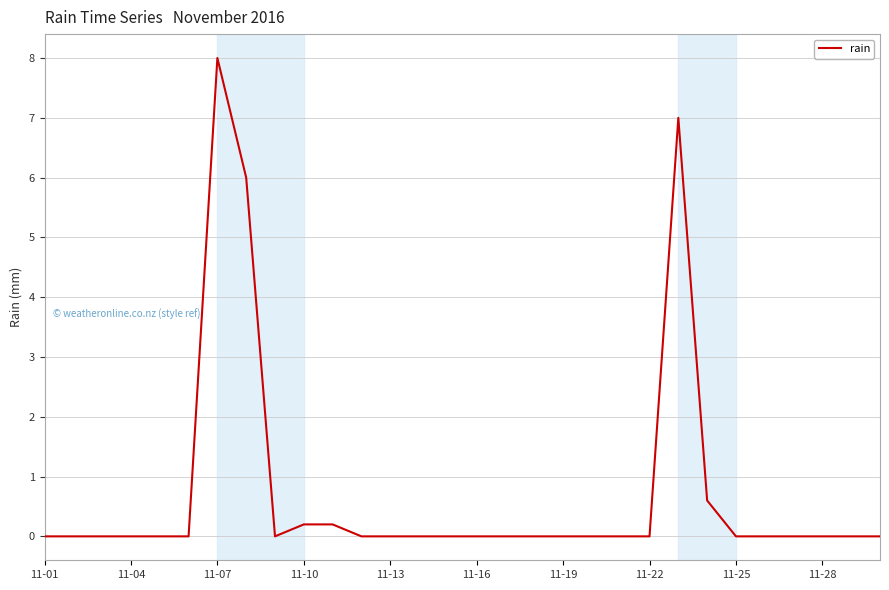

What is the difference between the maximum and minimum values?

8.0